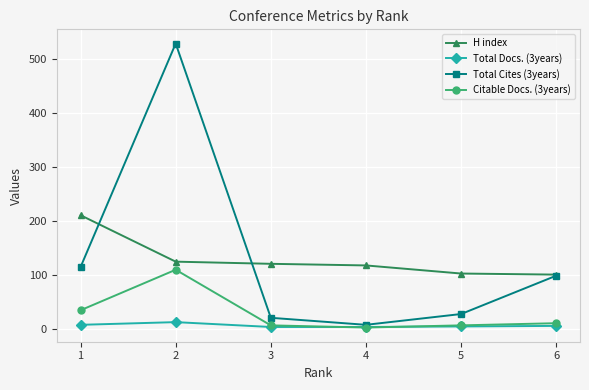

Rank the series by their maximum value, from lowest to highest.

Total Docs. (3years), Citable Docs. (3years), H index, Total Cites (3years)